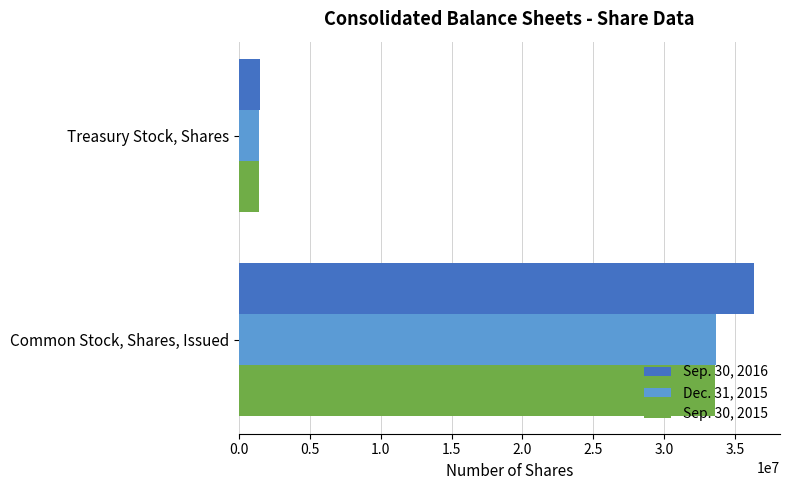

Where is Sep. 30, 2015 nearest to the value 17511835?

Treasury Stock, Shares